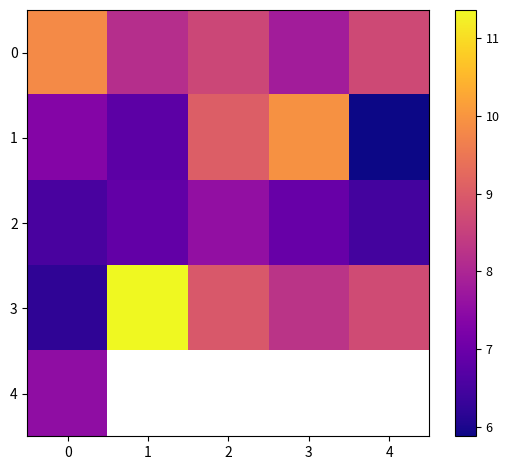

At which label does 1 reach its minimum?

4